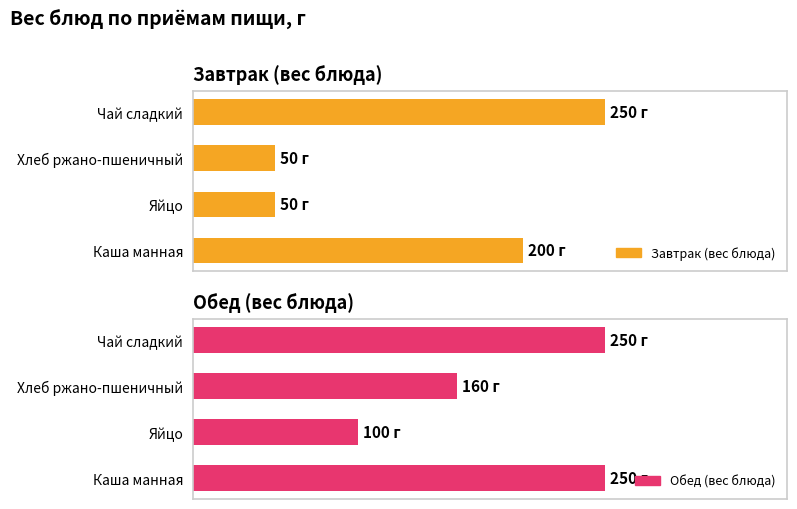

What is the difference between the maximum and second lowest values in the Завтрак (вес блюда) series?

200